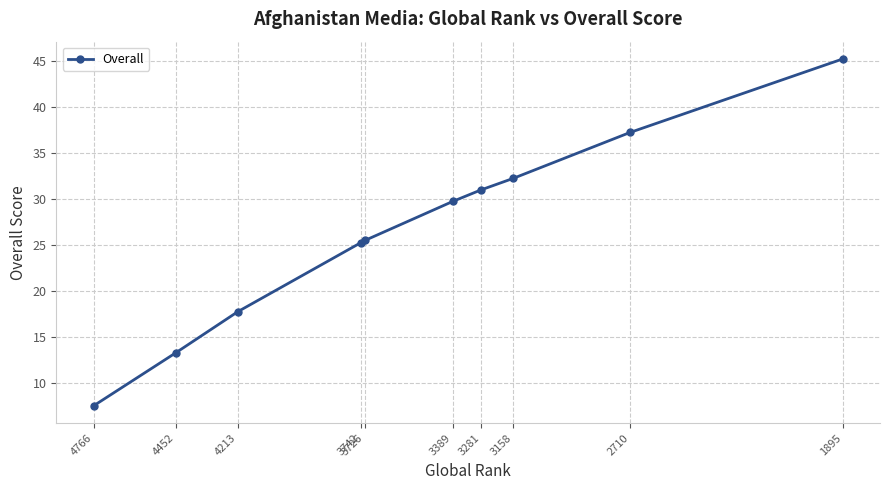

Read the value at 4213.

17.8